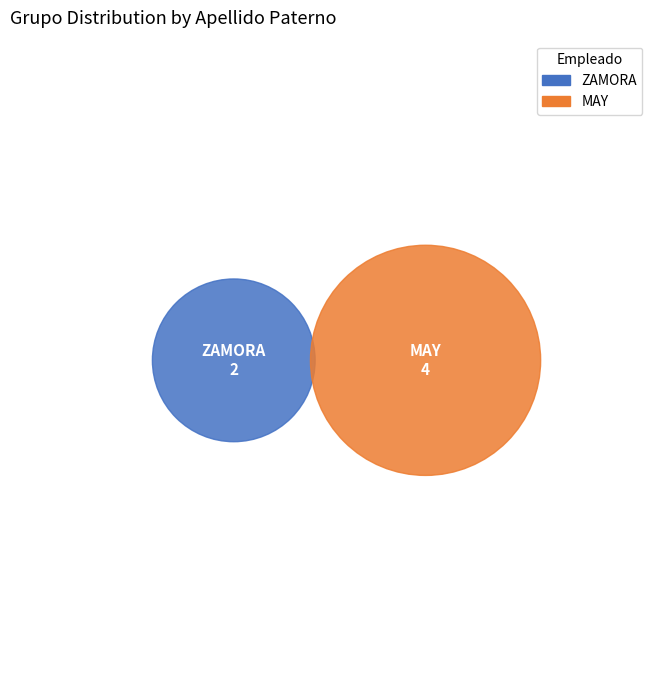

To the nearest percent, what is the combined percentage of MAY and ZAMORA?

100%